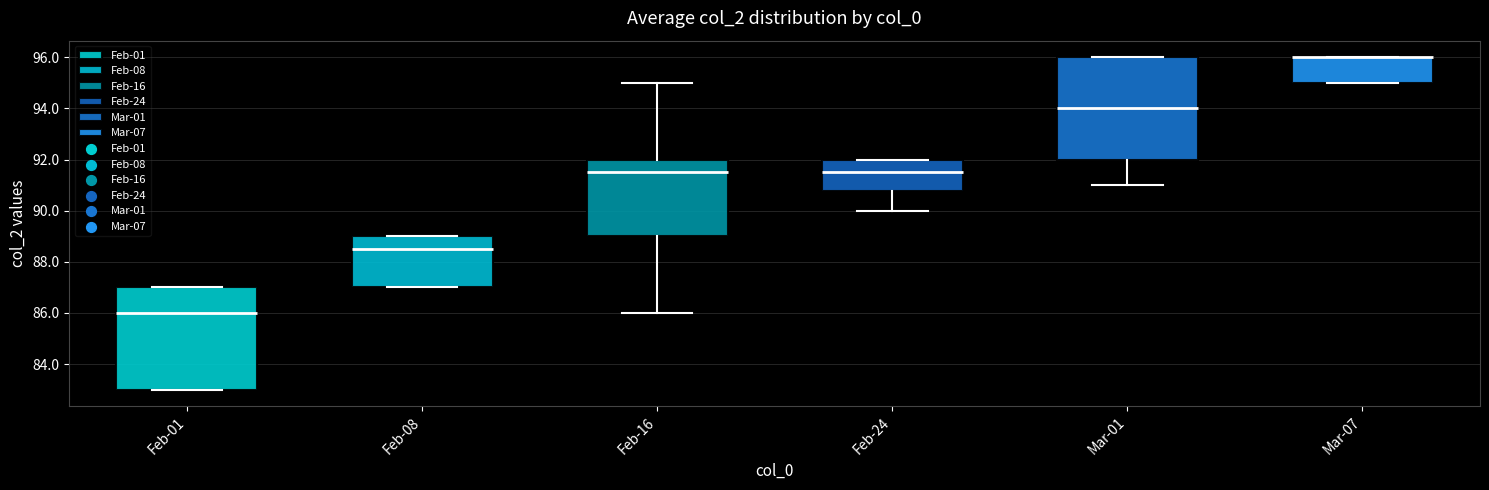

Reading left to right, read every box against the y-axis: the position of its median line, the range the box covers, and the ends of its whiskers. The values are not printed on the chart, so give them approximately, as read against the axis.

Feb-01: median 86.0, box 83.0 to 87.0, whiskers 83.0 to 87.0
Feb-08: median 88.6, box 87.0 to 89.0, whiskers 87.0 to 89.0
Feb-16: median 91.6, box 89.0 to 92.0, whiskers 86.0 to 95.0
Feb-24: median 91.6, box 90.8 to 92.0, whiskers 90.0 to 92.0
Mar-01: median 94.0, box 92.0 to 96.0, whiskers 91.0 to 96.0
Mar-07: median 96.0 (drawn on the box's upper edge), box 95.0 to 96.0, whiskers 95.0 to 96.0